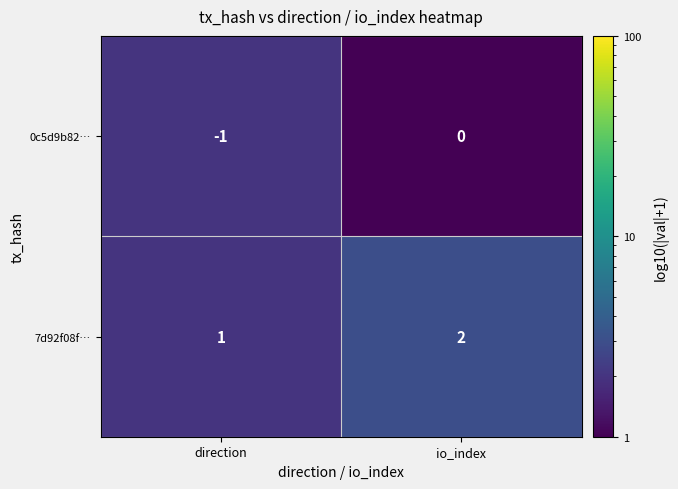

Where is 7d92f08f… nearest to the value 1?

direction